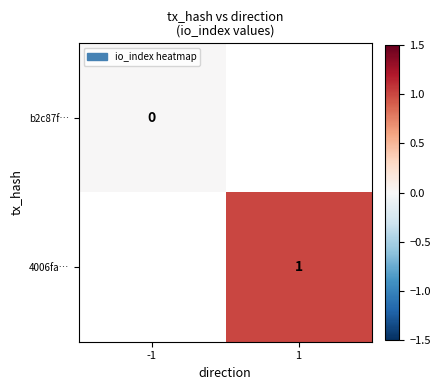

At which category does the chart reach its peak across all series?

1